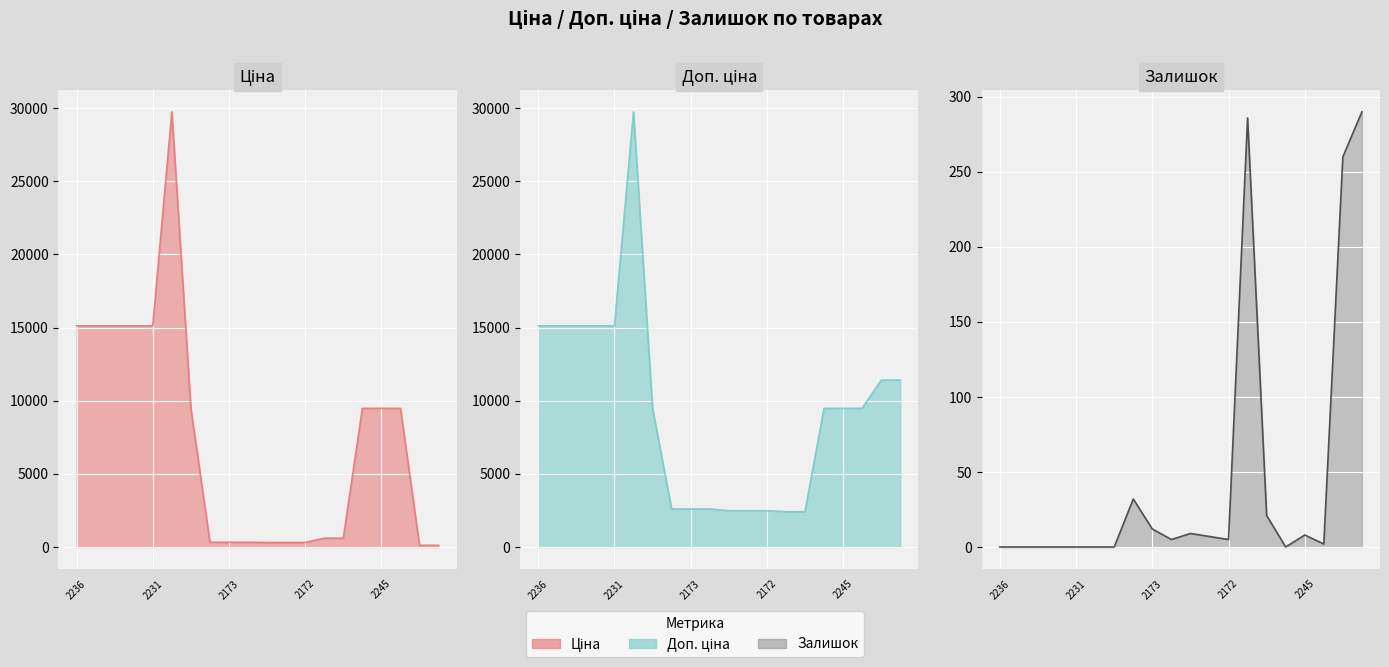

Reading left to right, what are all the values shown in this chart?

Ціна: 15120.0	15120.0	15120.0	15120.0	15120.0	29747.2	9480.1	324.8	324.8	324.8	310.3	310.3	310.3	603.7	603.7	9480.1	9480.1	9480.1	114.1	114.1
Доп. ціна: 15120.0	15120.0	15120.0	15120.0	15120.0	29747.2	9480.1	2598.3	2598.3	2598.3	2482.4	2482.4	2482.4	2414.8	2414.8	9480.1	9480.1	9480.1	11410.0	11410.0
Залишок: 0.0	0.0	0.0	0.0	0.0	0.0	0.0	32.0	12.0	5.0	9.0	7.0	5.0	286.0	21.0	0.0	8.0	2.0	260.0	290.0